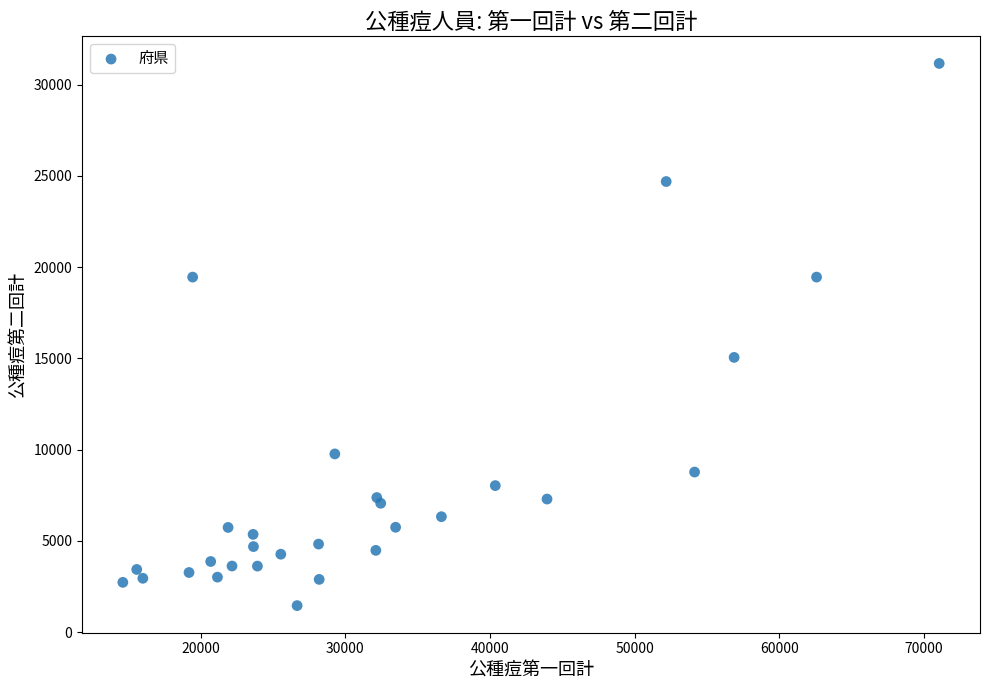

What Y value in the scatter plot is closest to 16308?

15055